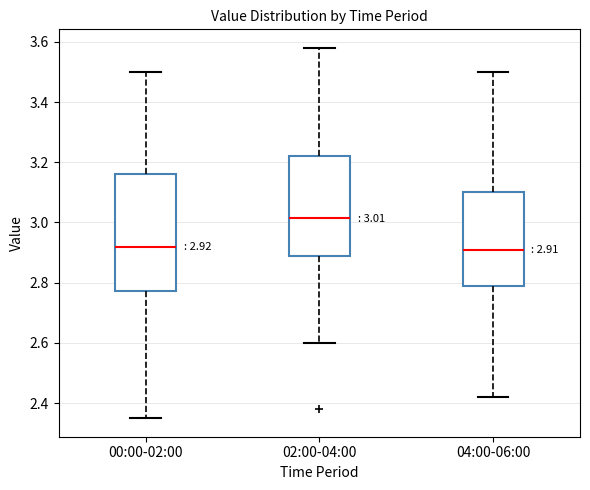

Which box has the highest median line?

02:00-04:00